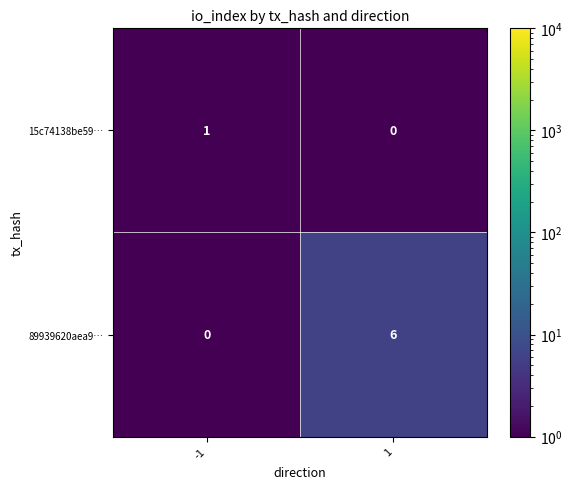

The value of 89939620aea9… at -1 is 0. True or false?

True